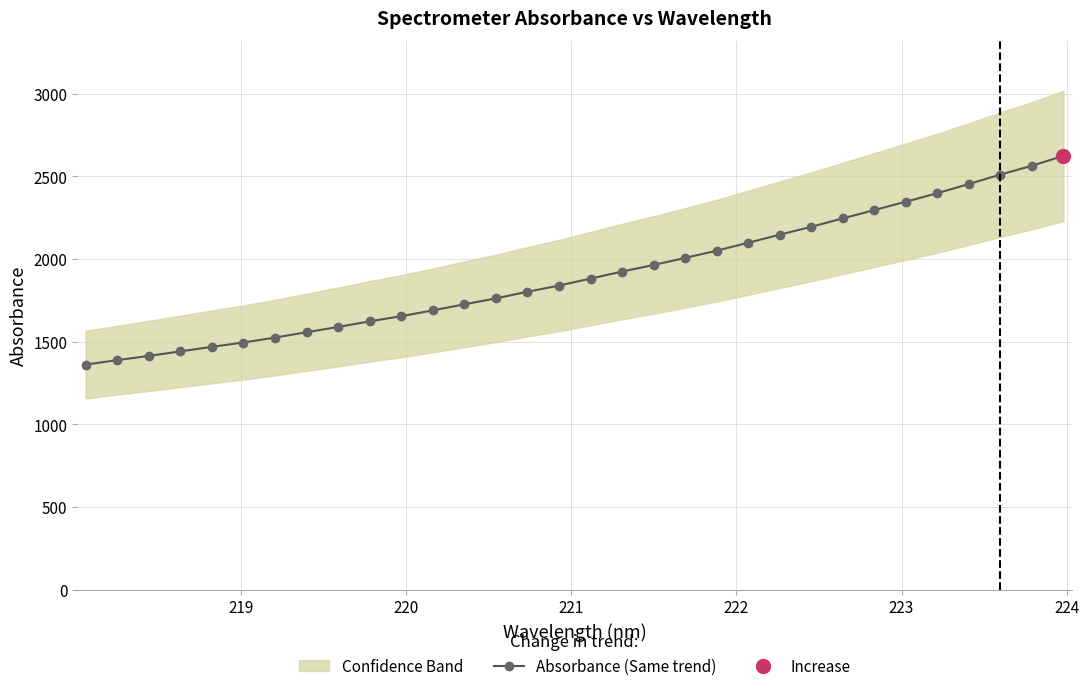

What is the value of the Absorbance (Same trend) point at the 12th from the left?

1689.6